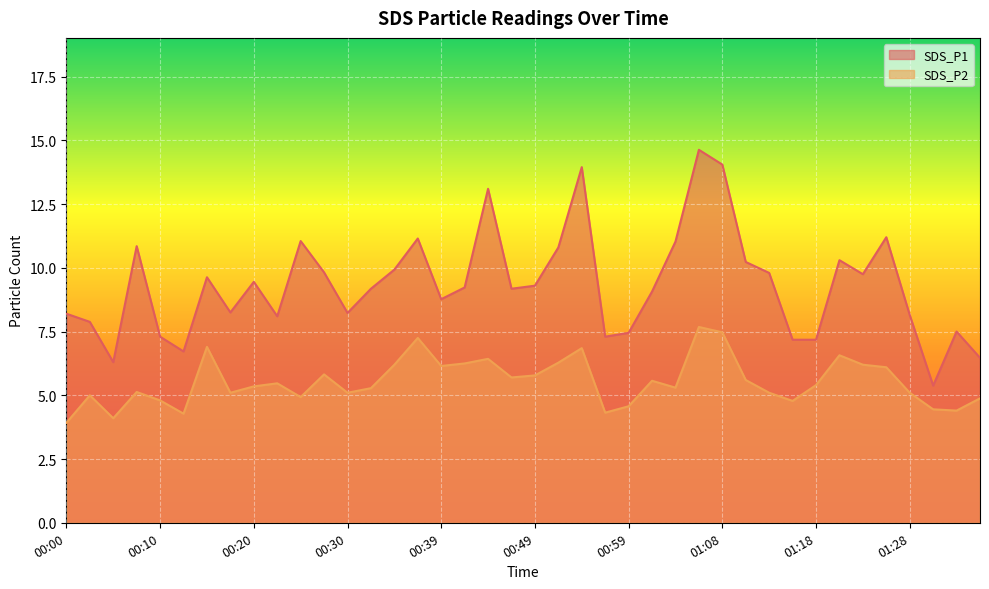

How many interior local peaks does the SDS_P2 series have?

11